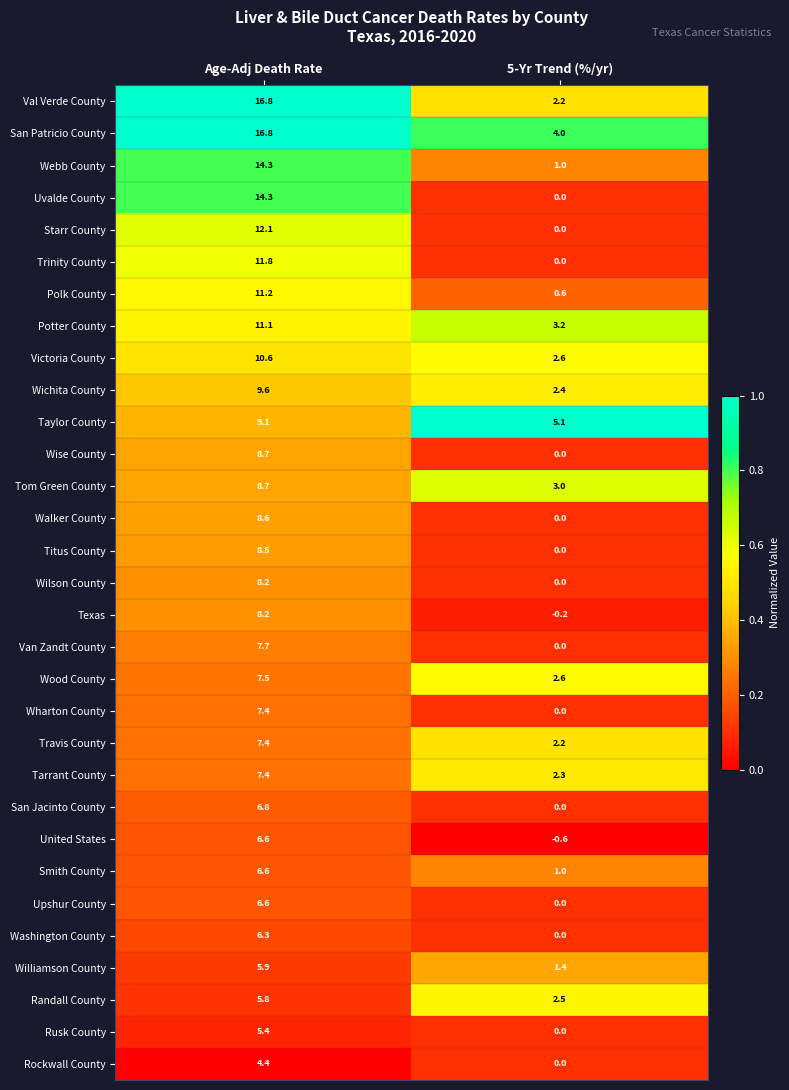

Rank the categories by Wood County value from lowest to highest.

5-Yr Trend (%/yr), Age-Adj Death Rate